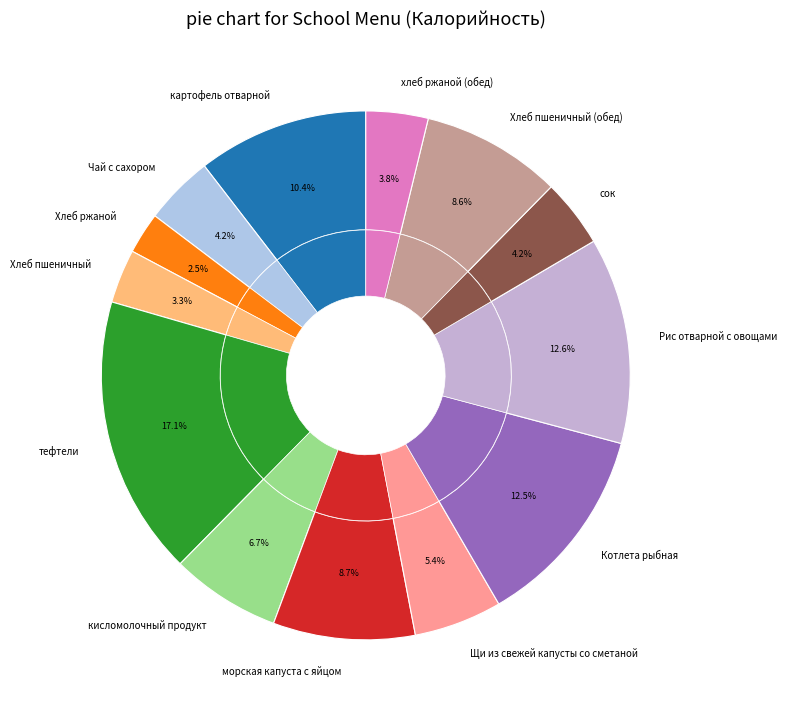

To the nearest percent, what portion does тефтели represent?

17%